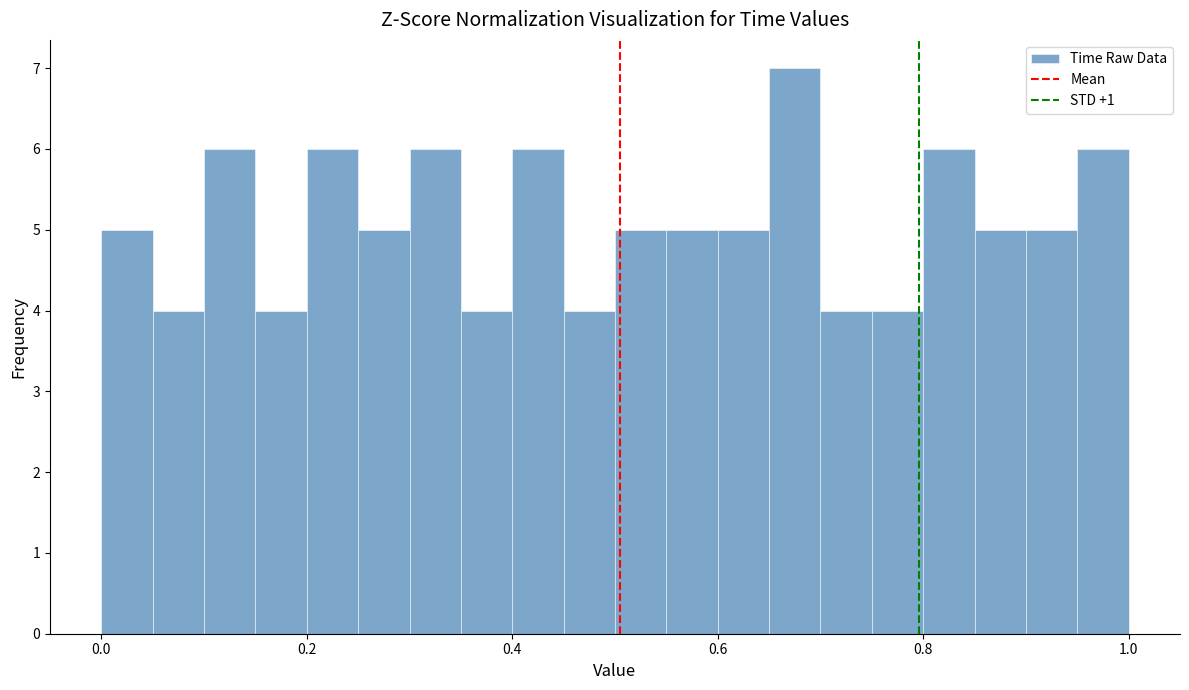

Read against the x-axis, roughly where is the centre of the tallest bar?

0.68